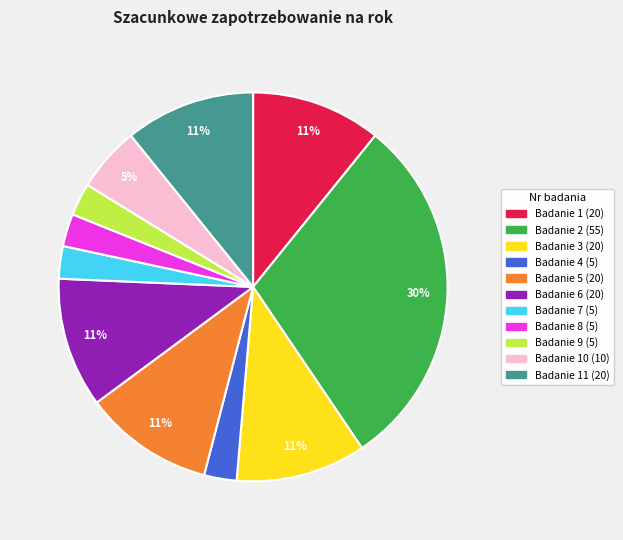

Is there any slice that represents more than half of the pie?

No